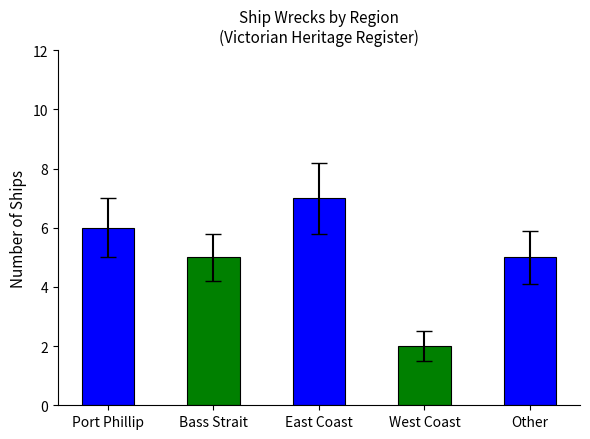

Reading left to right, extract all data points from this chart.

6	5	7	2	5